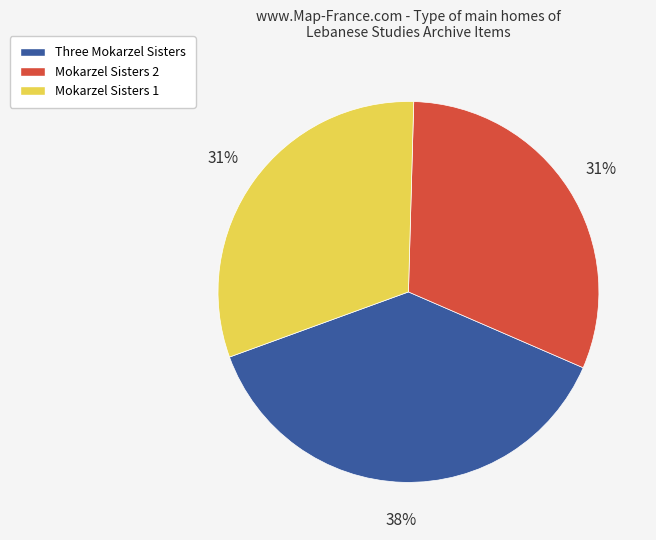

Which category has the biggest portion of the pie?

Three Mokarzel Sisters